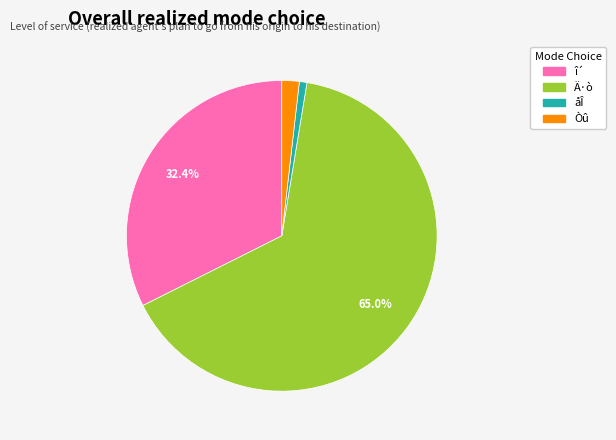

How many slices are in this pie chart?

4